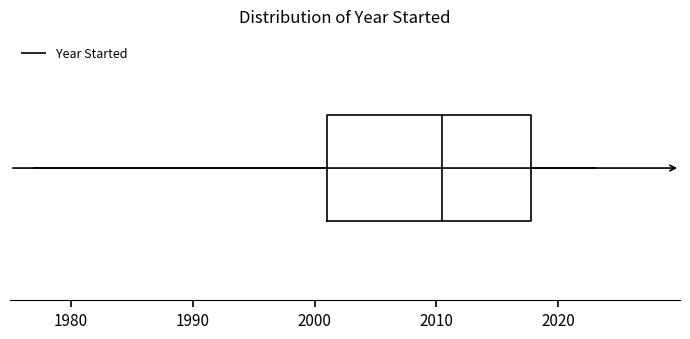

Read this box plot against the x-axis: the position of the median line, the range covered by the box, and the ends of both whiskers. The values are not printed on the chart, so give them approximately, as read against the axis.

median 2011, box 2001 to 2018, whiskers 1977 to 2023